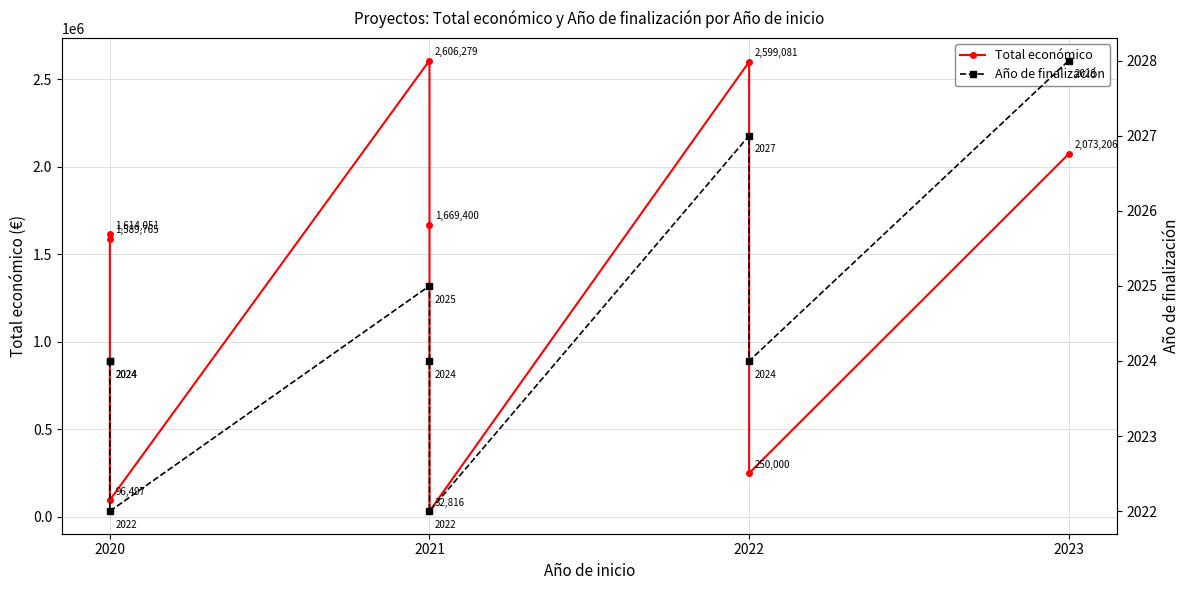

The value of Total económico at 2022 is 2599081. True or false?

True